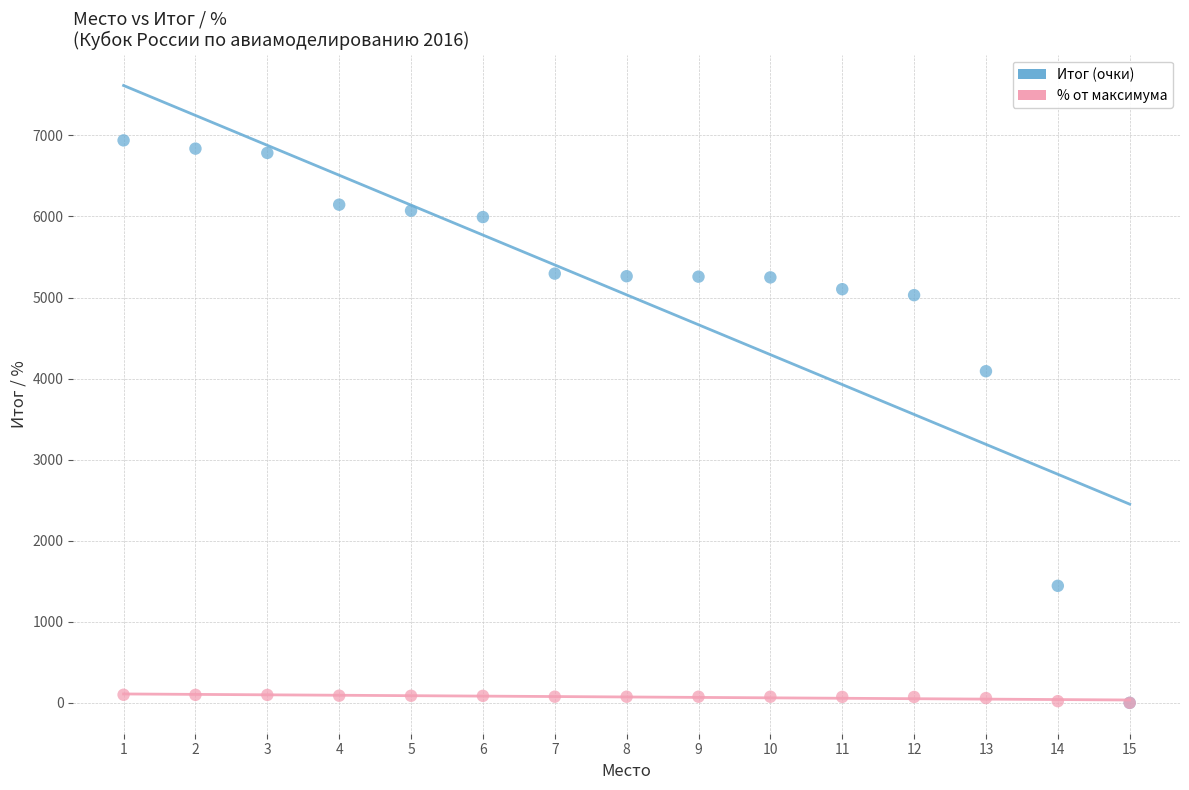

Across all series, what Y value is closest to 3469?

4090.6